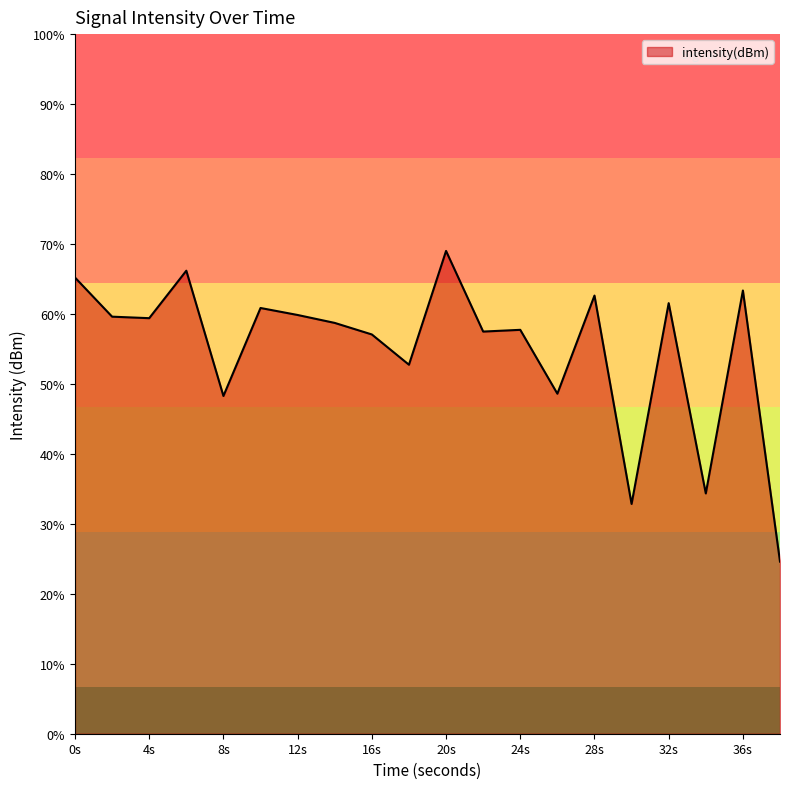

Rank the categories by value from lowest to highest.

38, 30, 34, 8, 26, 18, 16, 22, 24, 14, 4, 2, 12, 10, 32, 28, 36, 0, 6, 20